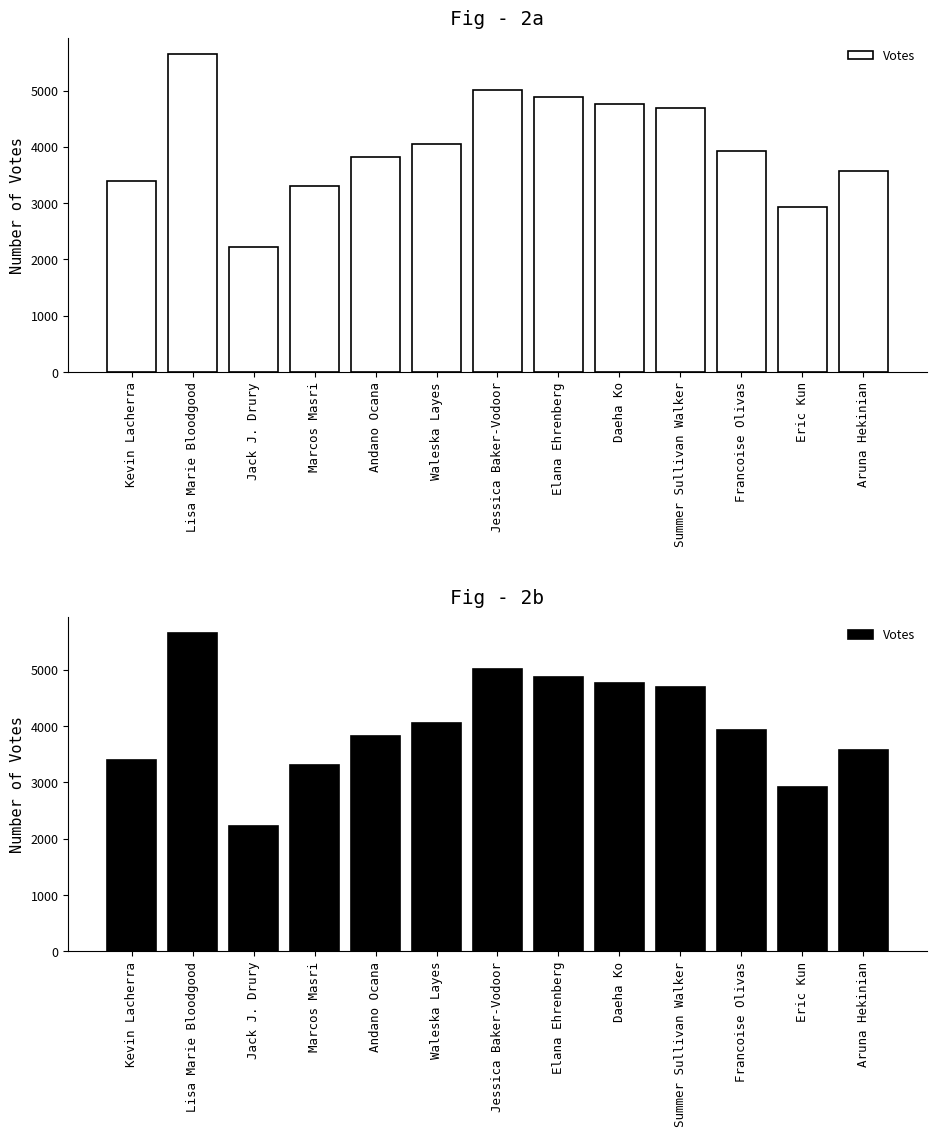

What is the sum of all values?

52193